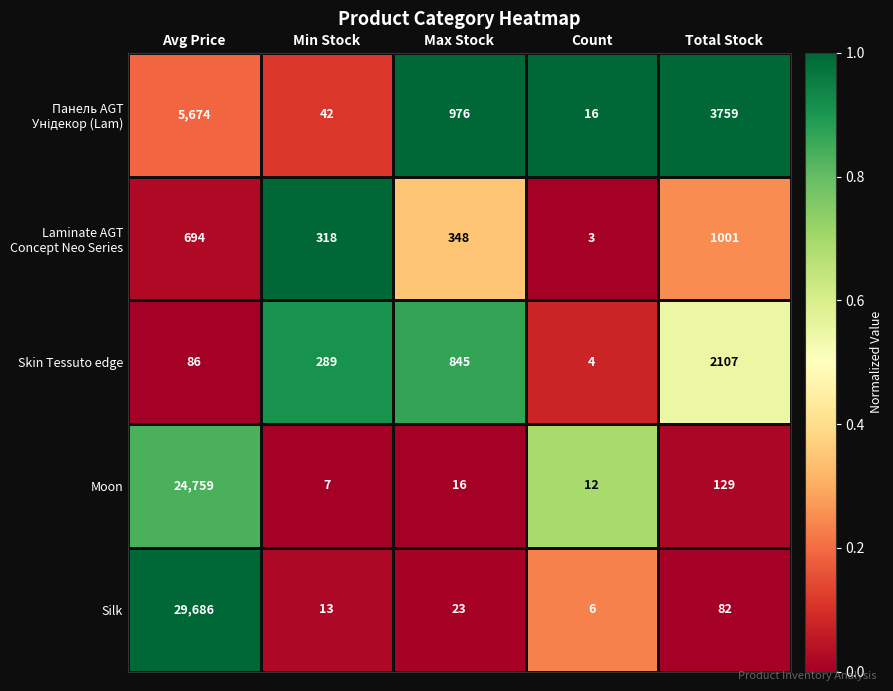

What is the sum of the Silk values at Min Stock and Max Stock?

36